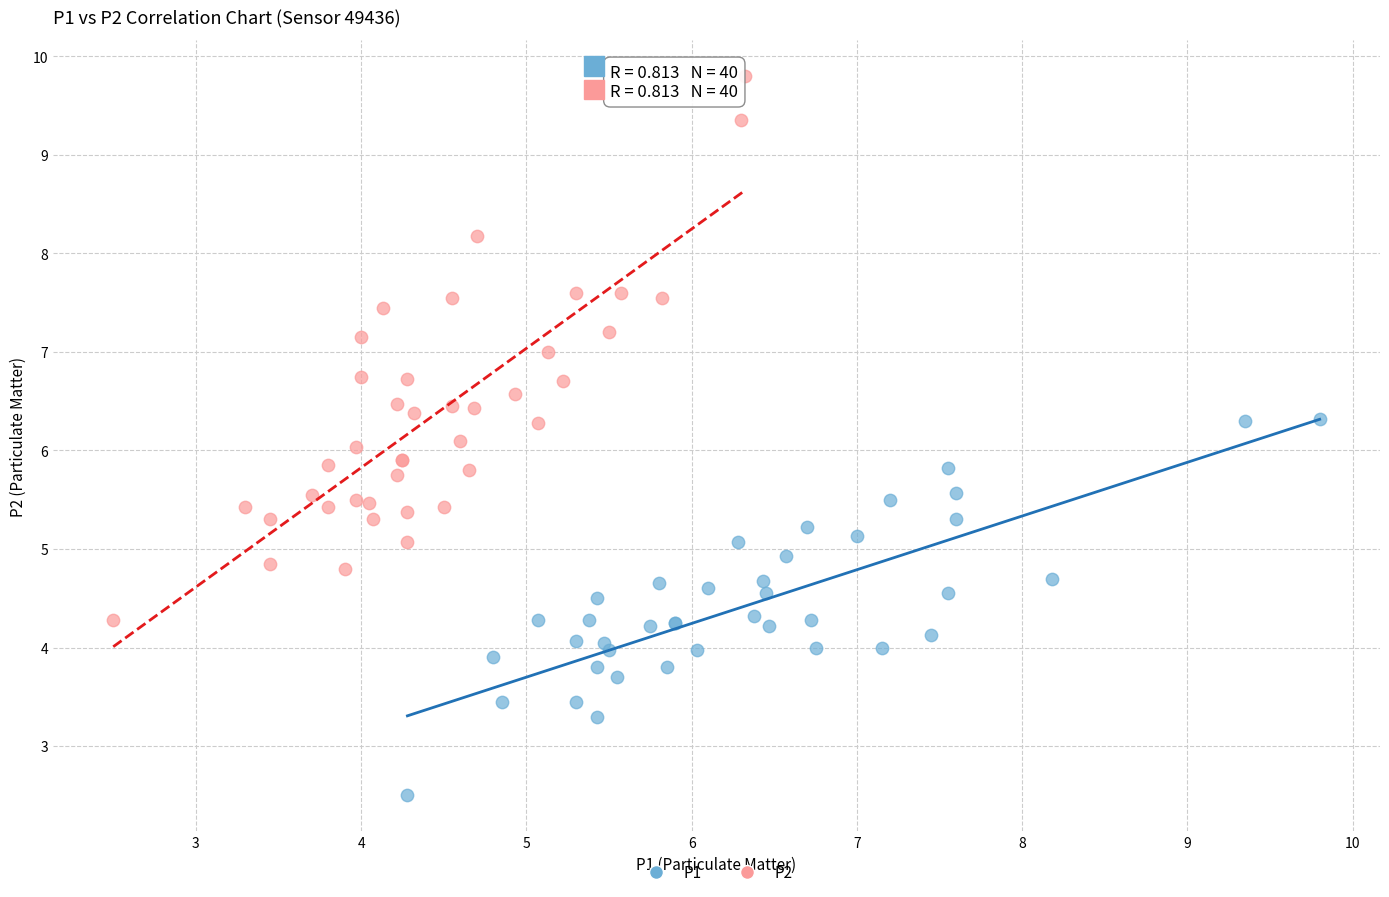

Which series has the widest spread of Y values?

P2